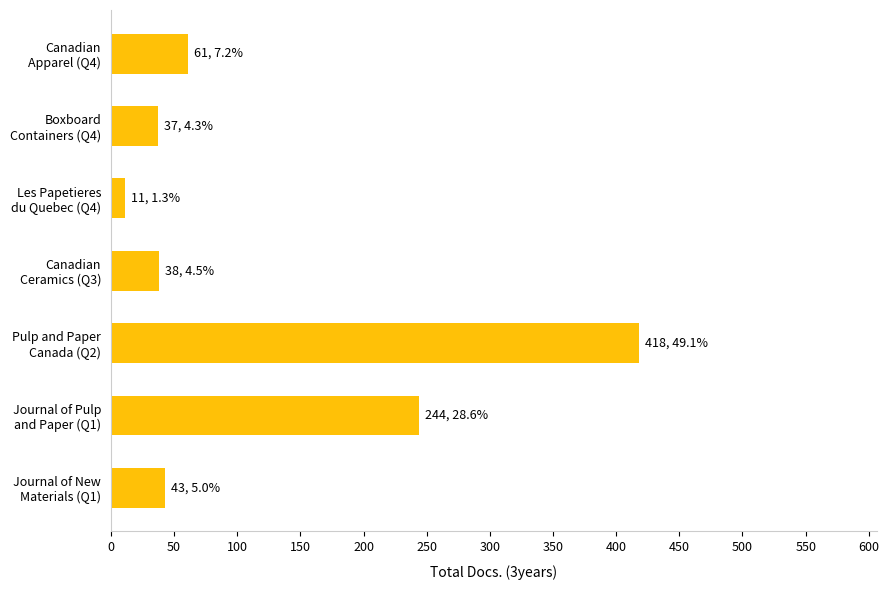

What is the maximum value shown in the chart?

418